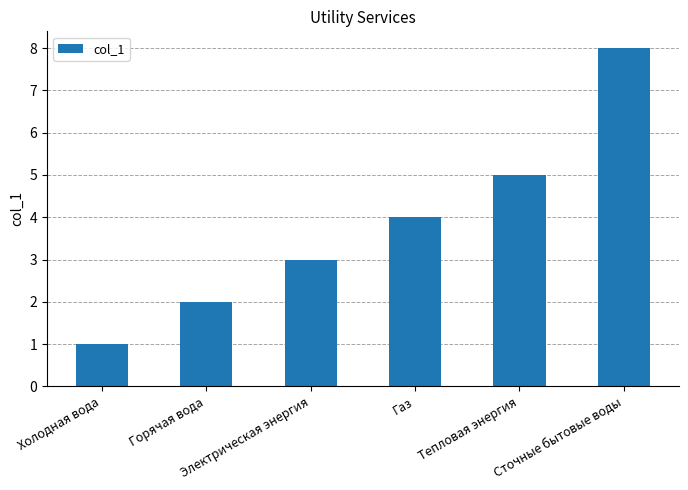

What is the difference between the maximum and minimum values?

7